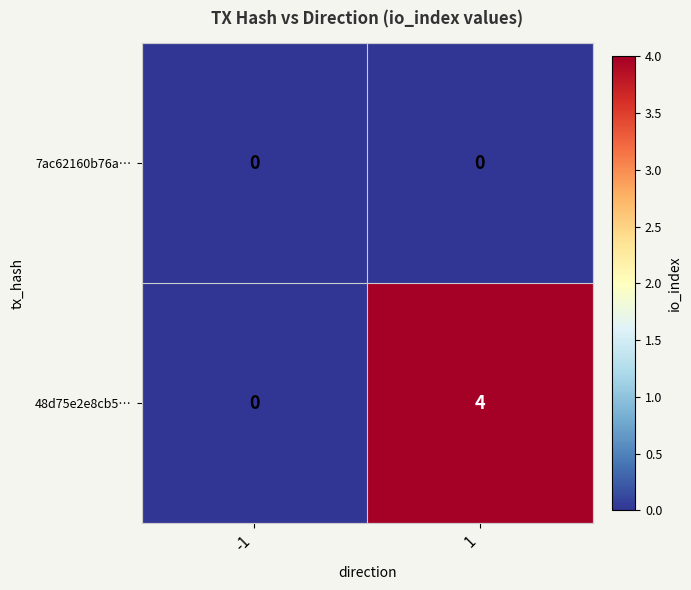

Which series has the largest total across all categories?

48d75e2e8cb5…